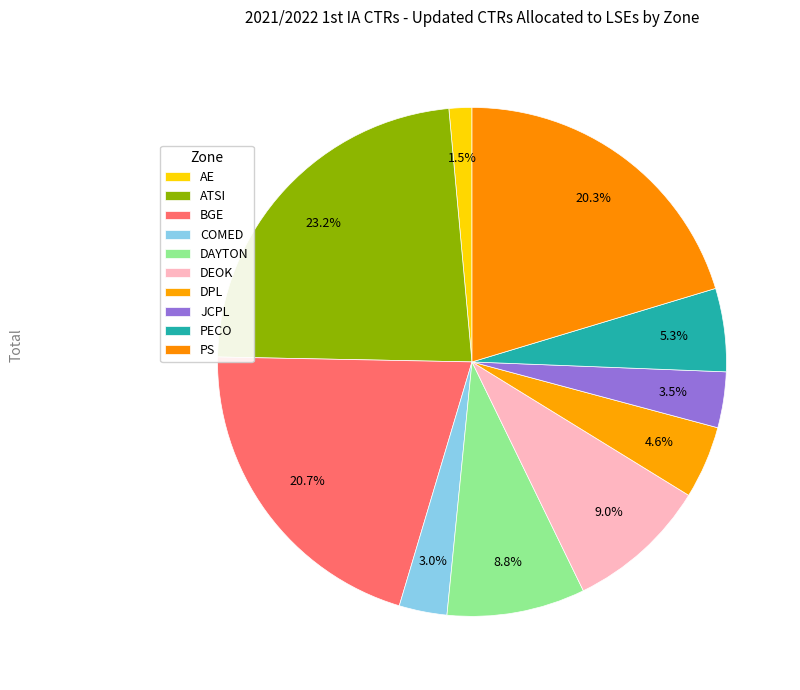

Approximately how many times larger is the value at DAYTON compared to COMED?

2.9